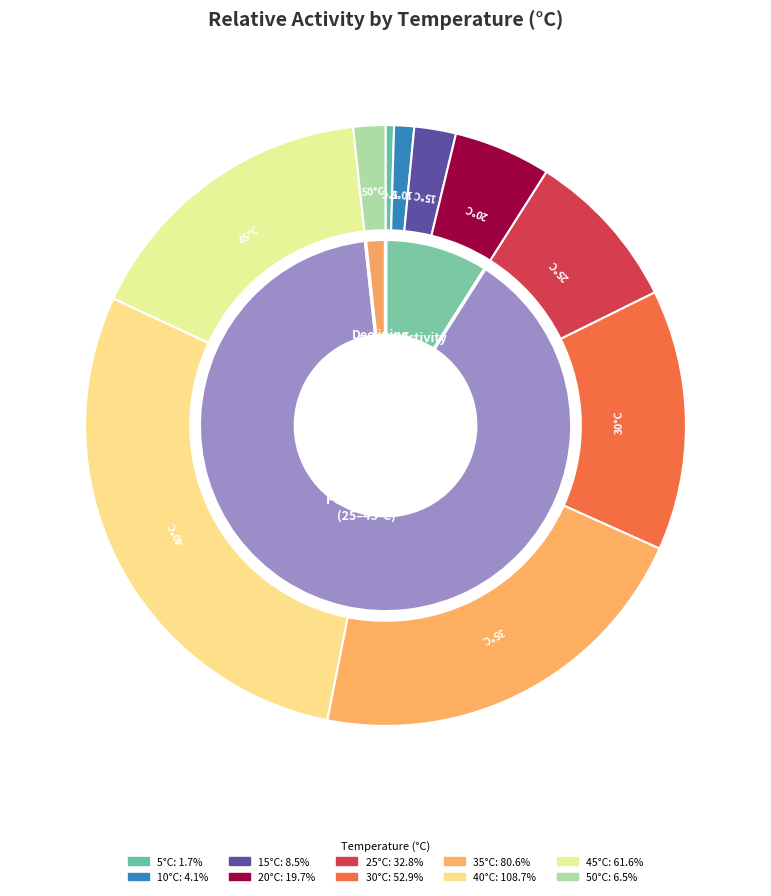

Which slice is the smallest?

5°C